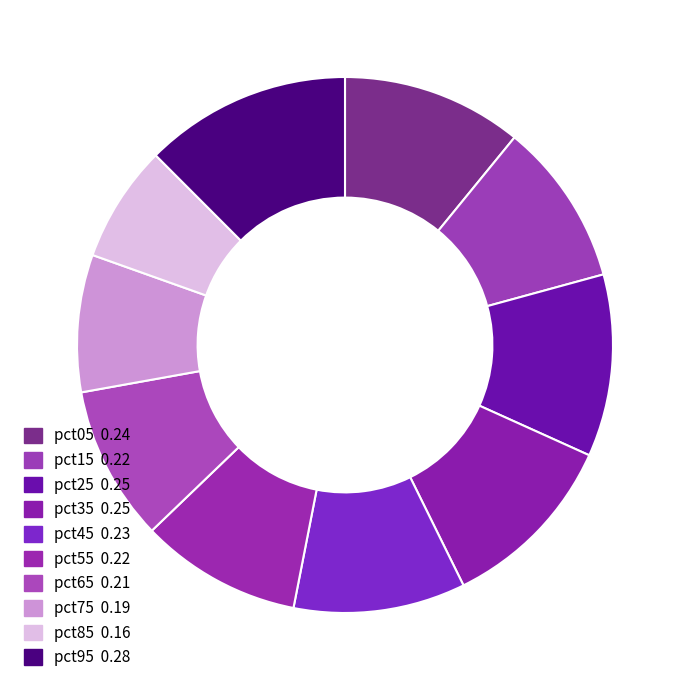

True or false: pct45 accounts for 23% of the total.

False